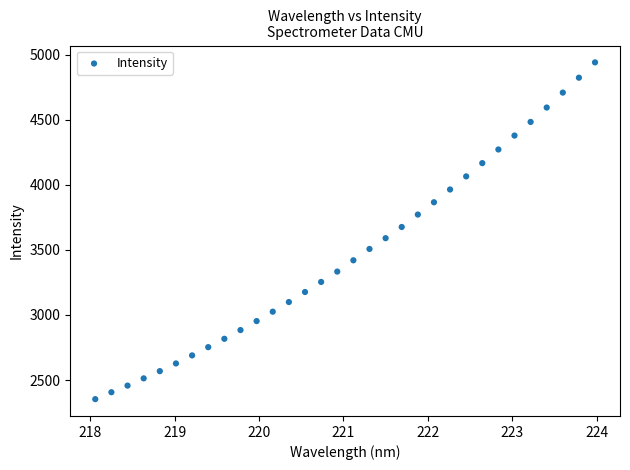

What is the range of Y values (max minus min)?

2587.4